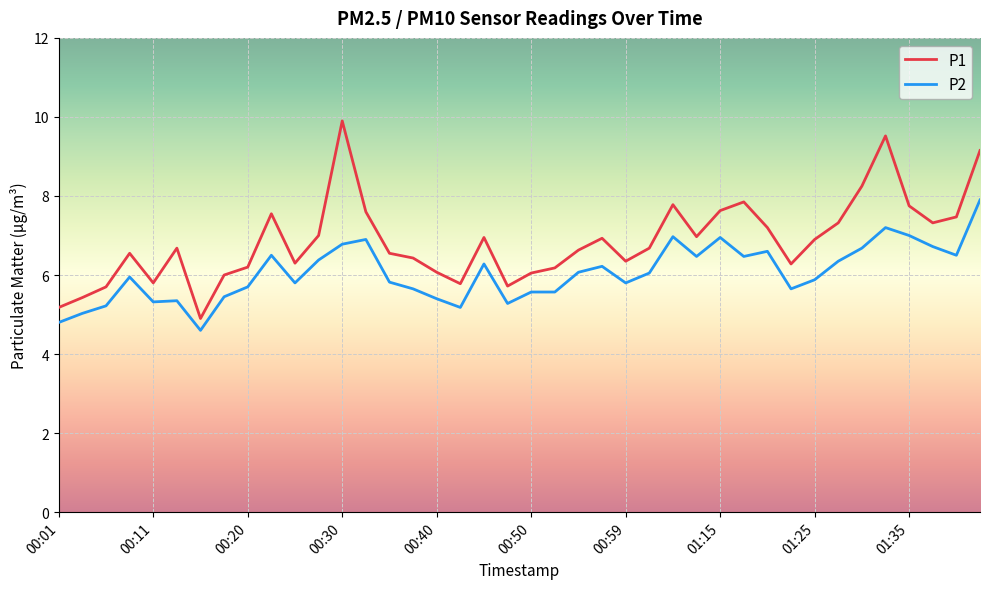

True or false: P1 and P2 cross at least once.

False